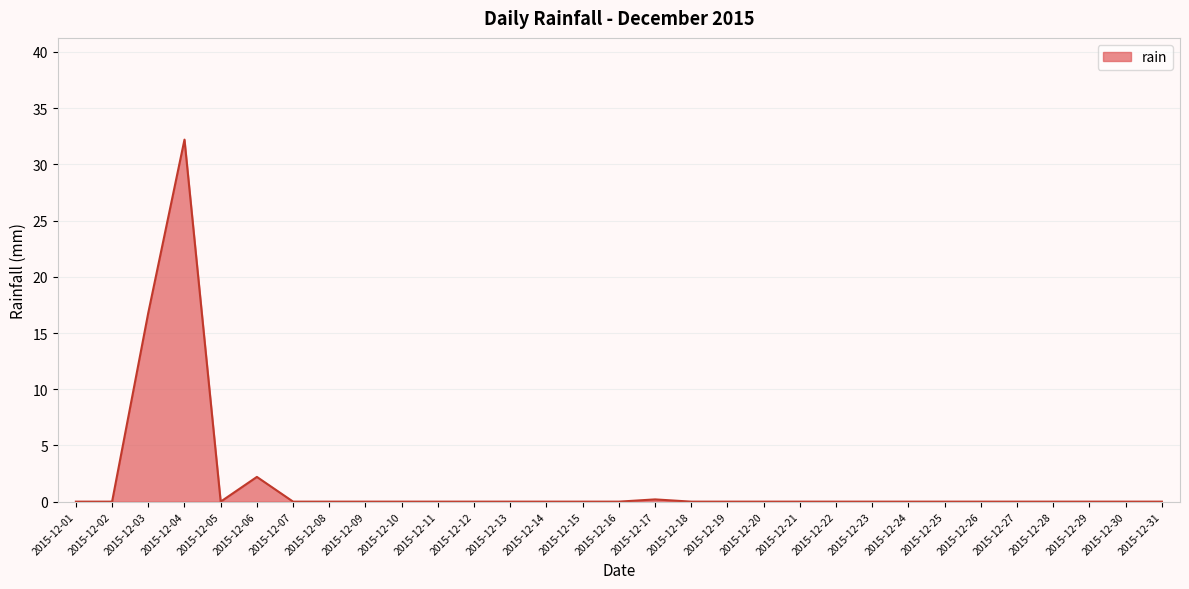

True or false: the data has more than 0 interior local peaks.

True